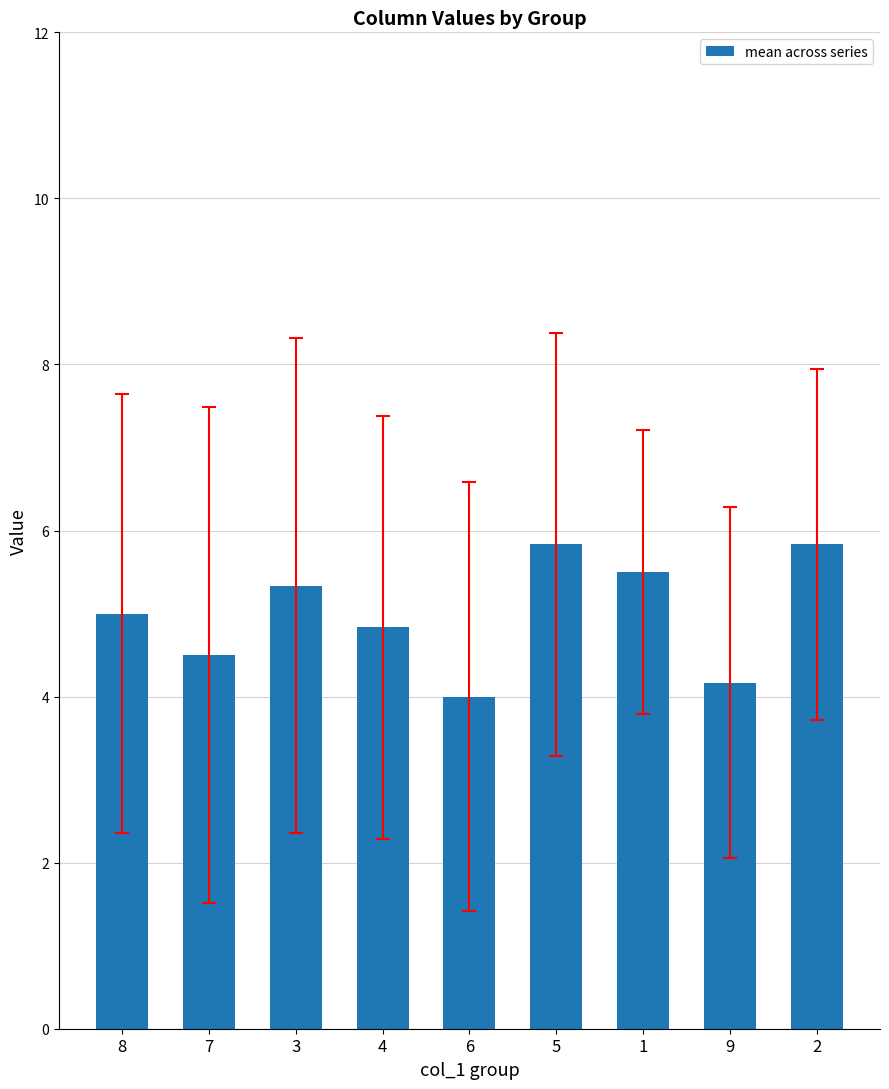

What is the smallest value displayed?

4.0